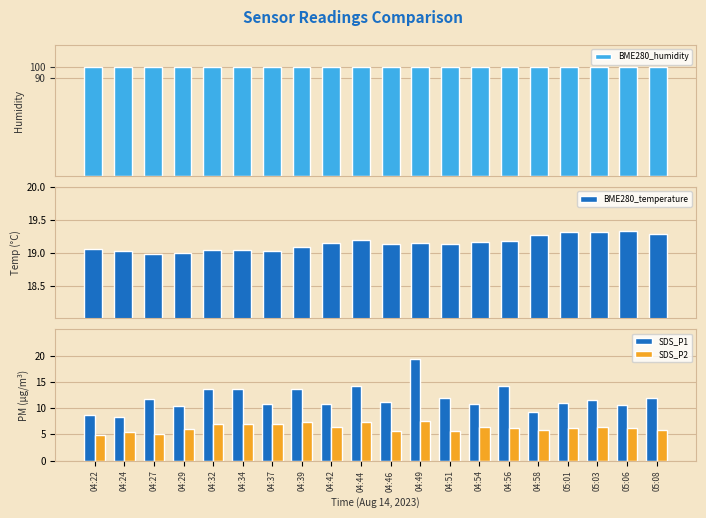

What is the greatest value displayed?

100.0